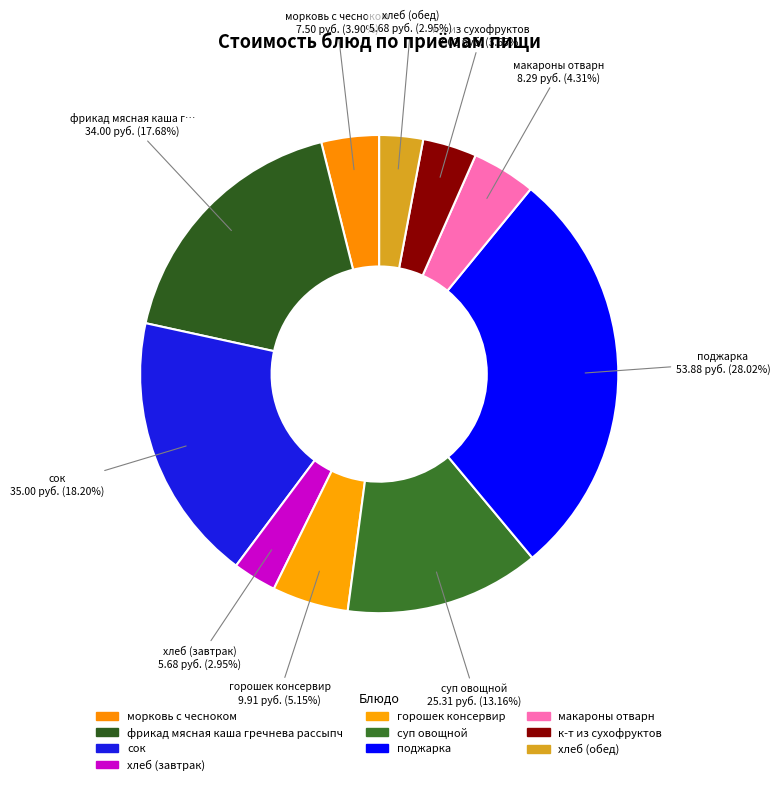

What percentage do фрикад мясная каша гречнева рассыпч and морковь с чесноком together represent?

21.6%